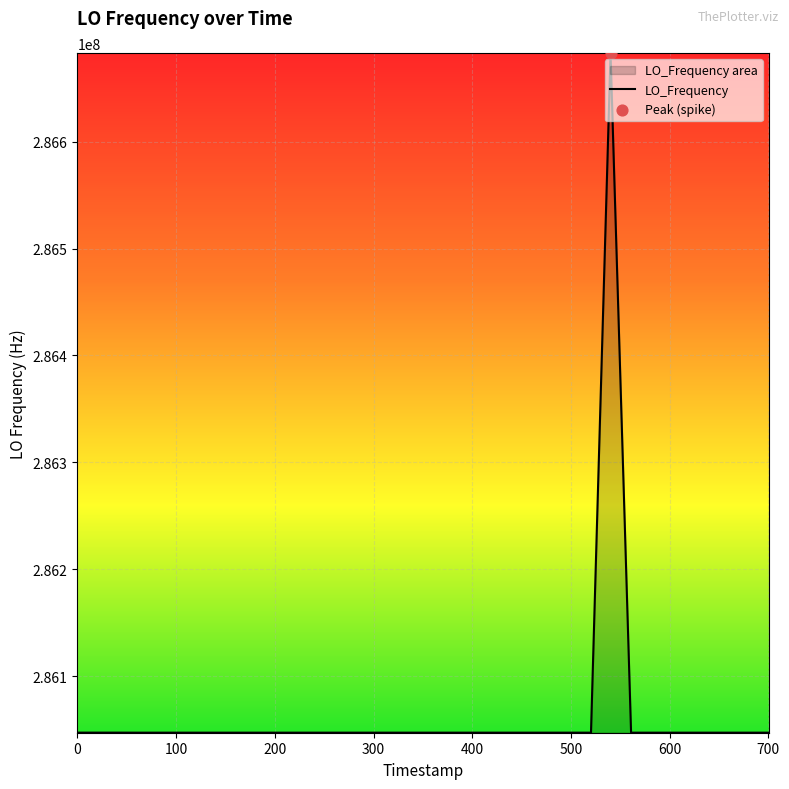

What is the smallest value displayed?

286047001.5